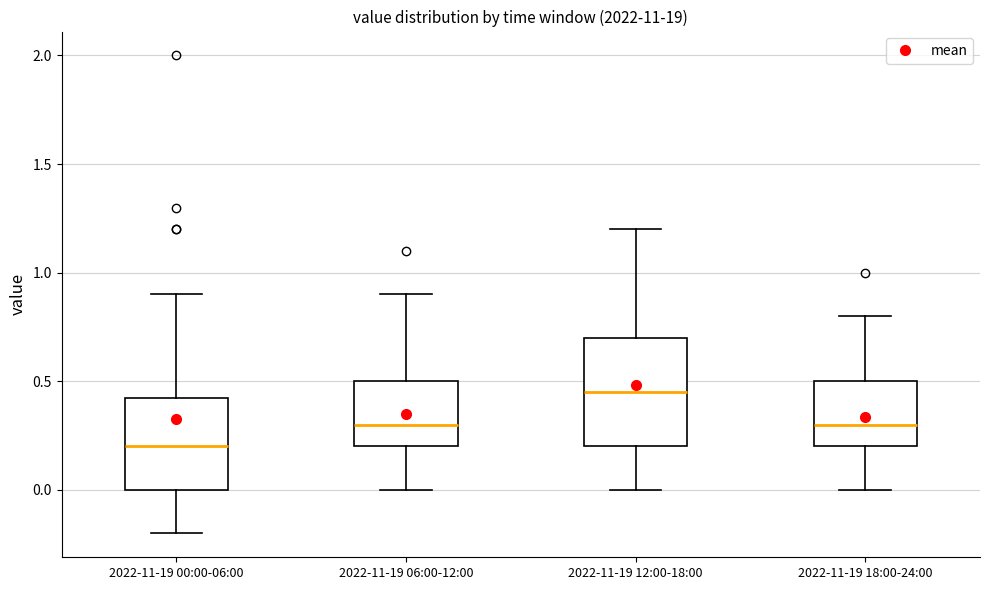

Comparing the boxes themselves (not the whiskers), which one is the tallest?

2022-11-19 12:00-18:00